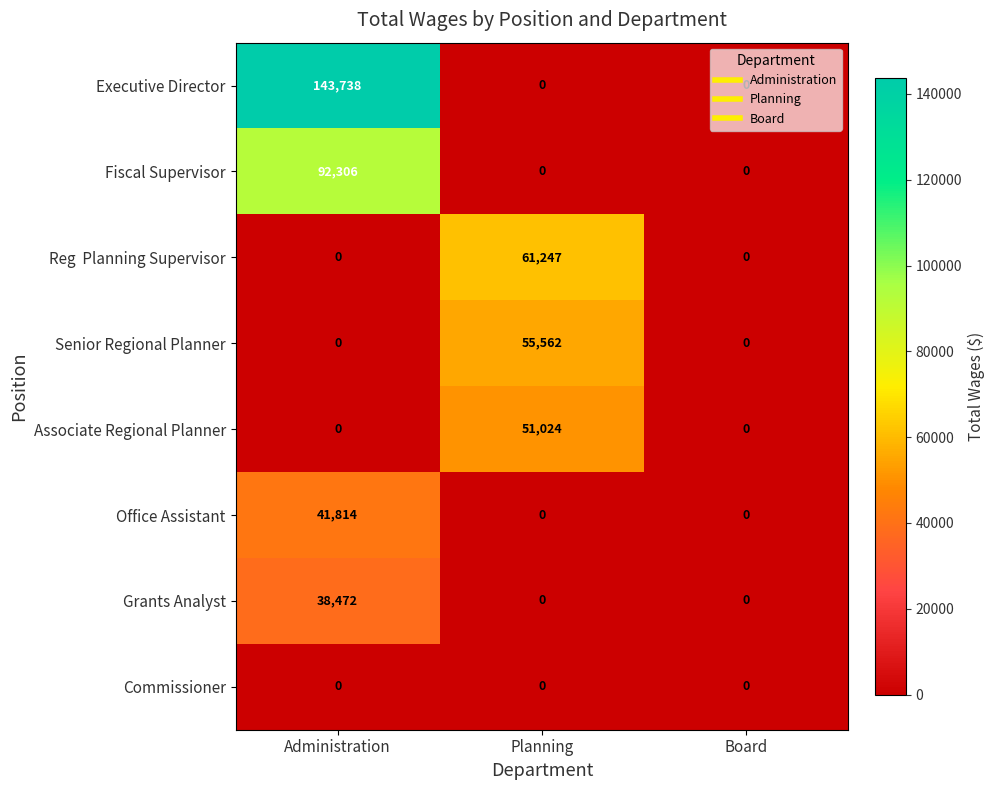

What is the average value of the Senior Regional Planner series?

18521